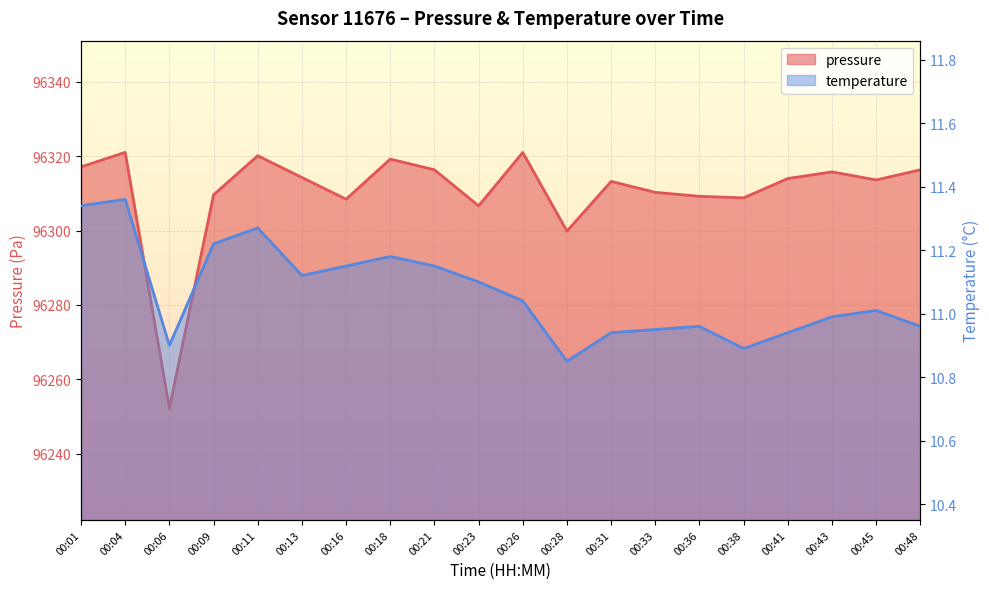

How many interior local valleys does the temperature series have?

4